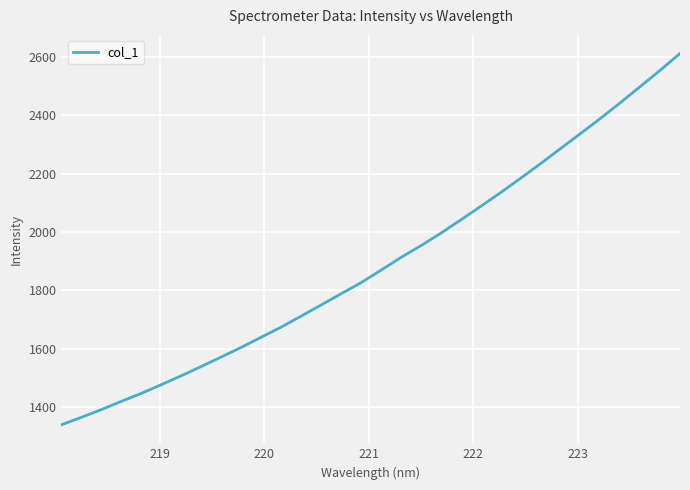

What is the smallest value displayed?

1339.1